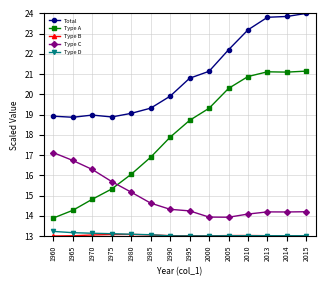

What is the value of the Total point at the 1st from the left?

18.9